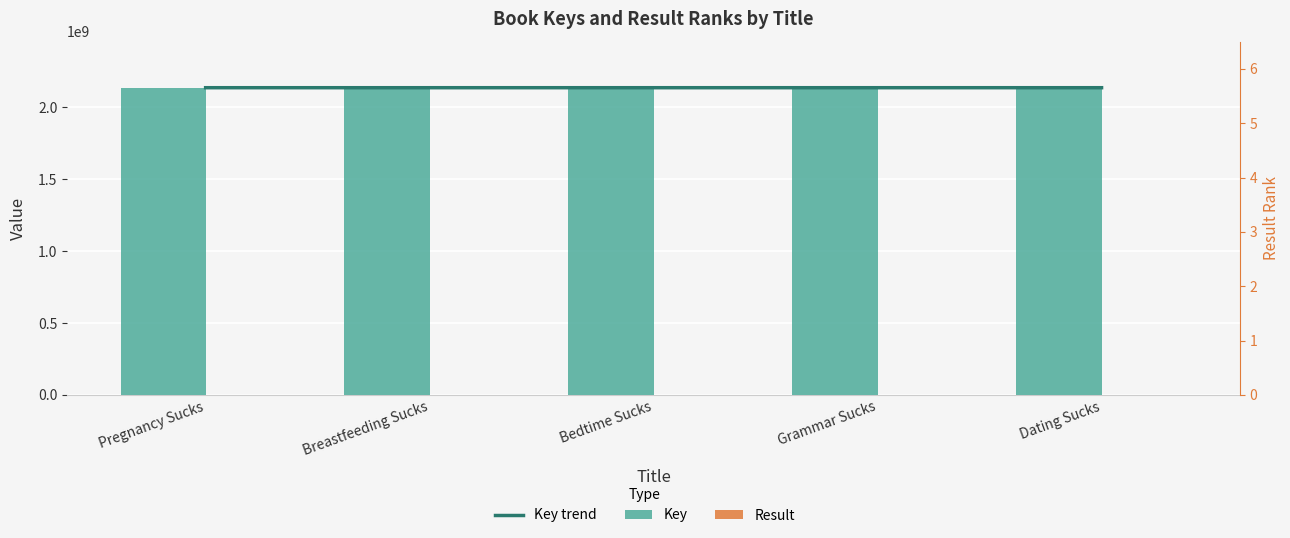

What is the difference between the maximum and minimum values in the Key trend series?

48161